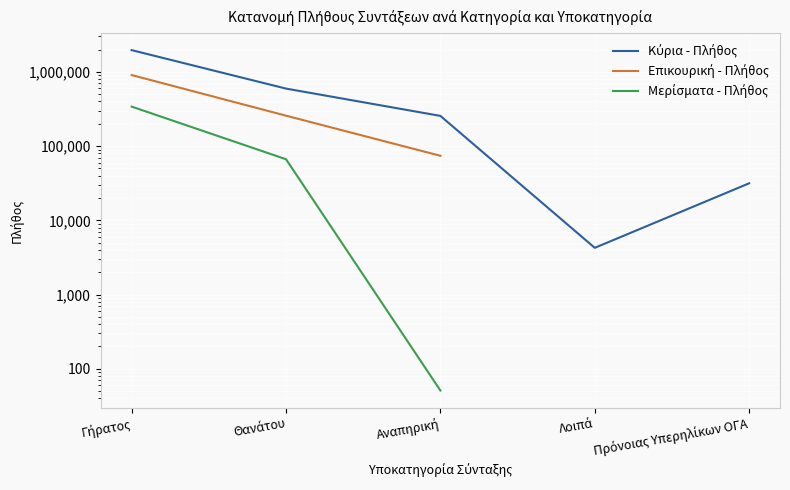

True or false: Μερίσματα - Πλήθος and Επικουρική - Πλήθος intersect in this chart.

False